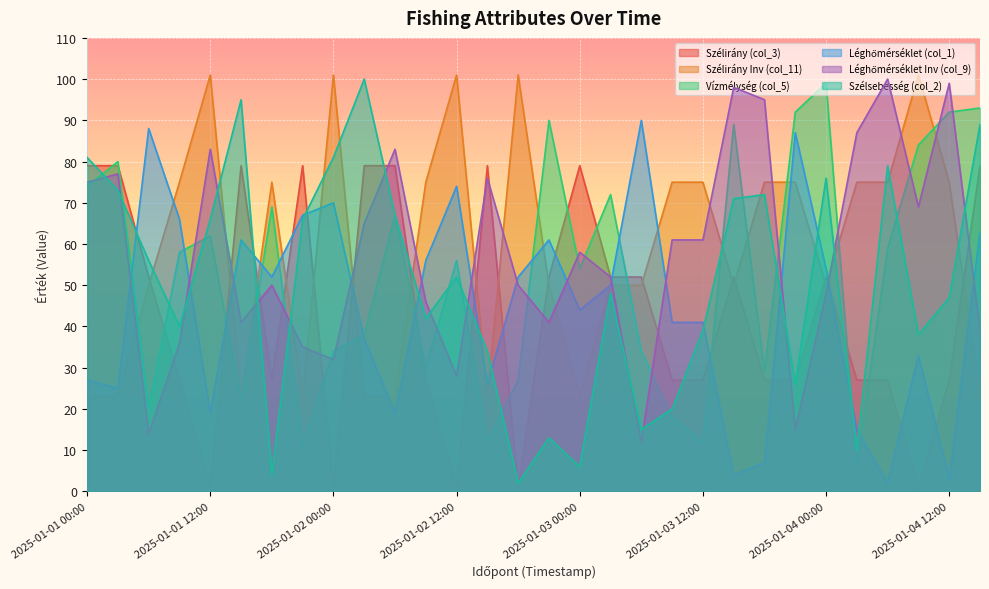

What is the approximate value of Szélirány (col_3) at 2025-01-04 06:00, to the nearest 5?

25